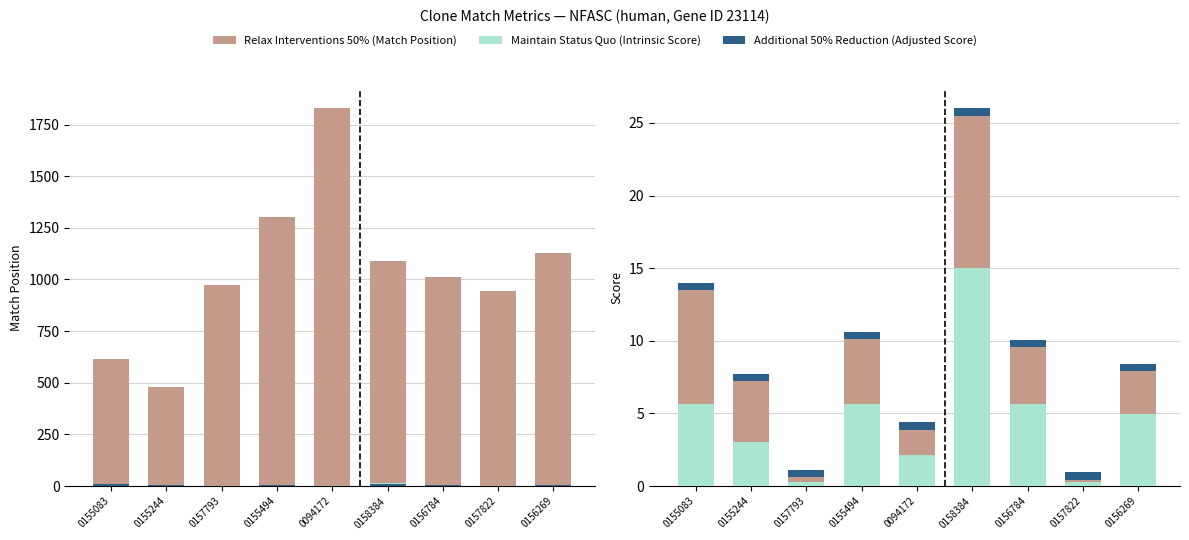

True or false: Maintain Status Quo (Intrinsic Score) has a value of 3.0 at 0155244.

True